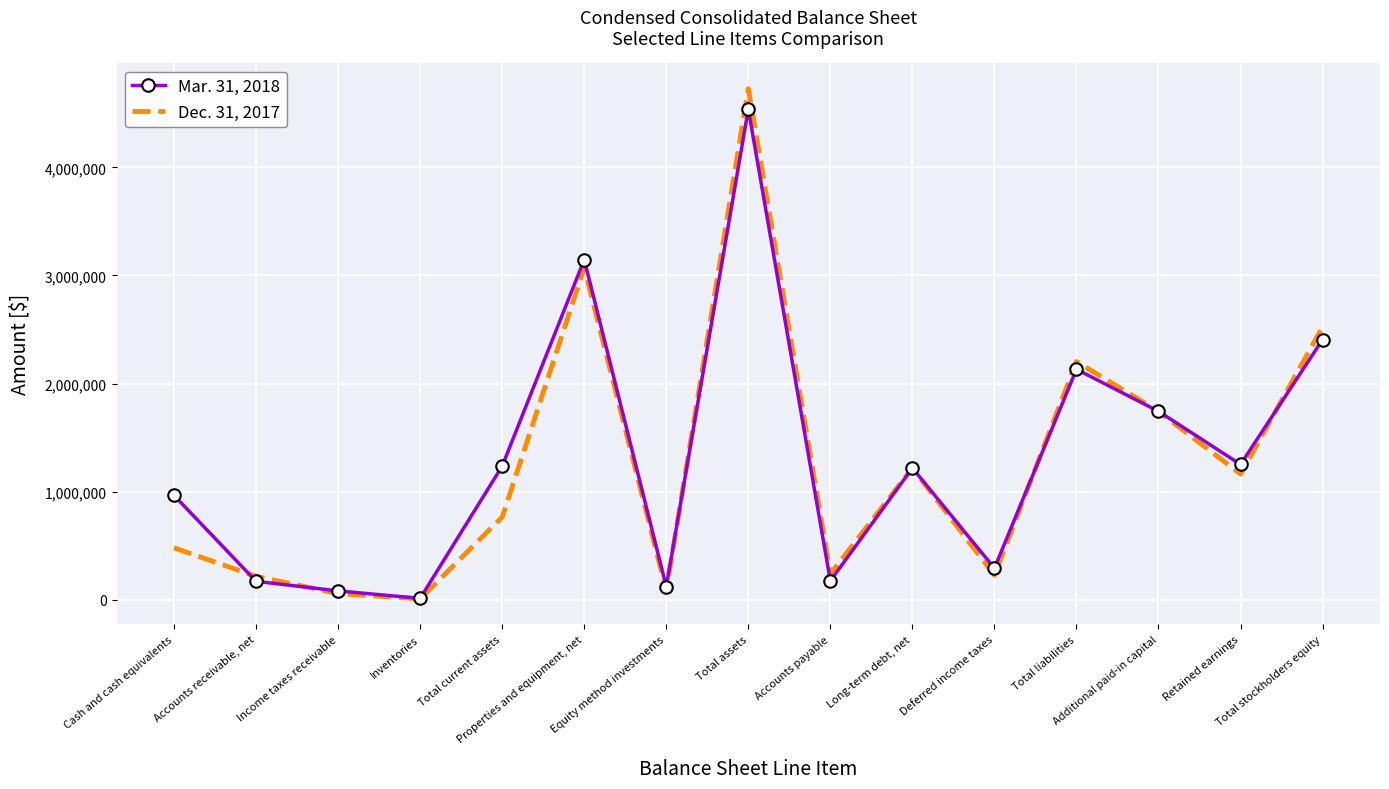

What value does the Mar. 31, 2018 series have at Total current assets?

1236118